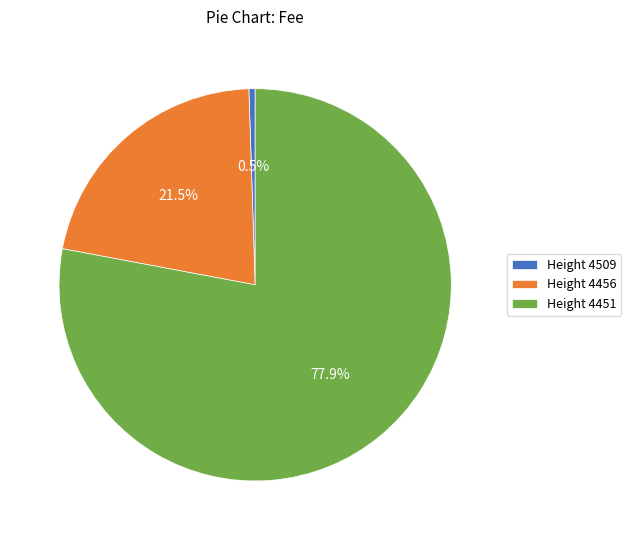

Combined, do Height 4509 and Height 4456 account for over 50%?

No